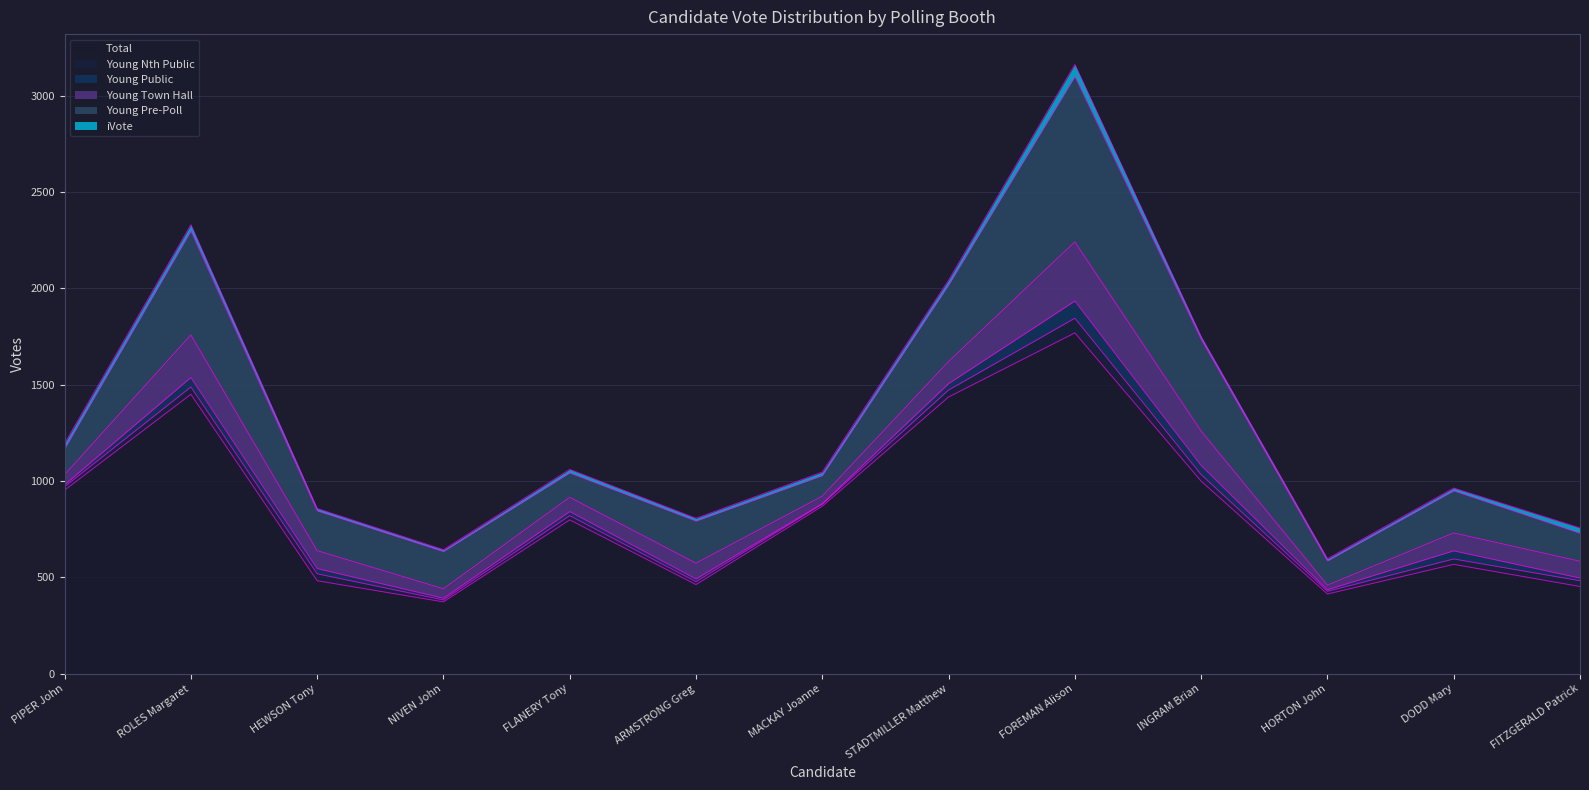

Read the iVote value at ROLES Margaret, to the nearest 5.

30